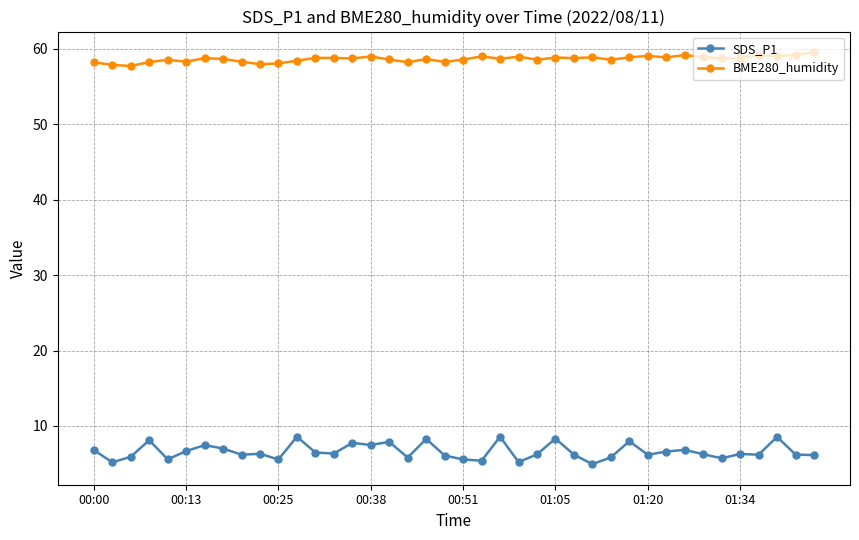

At how many categories does at least one series exceed 42?

40